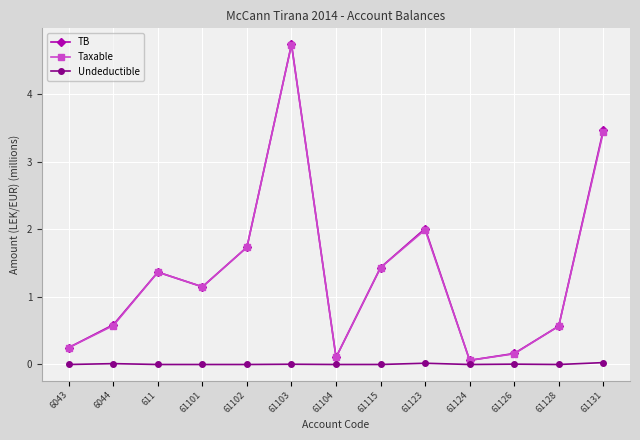

What is the total value across all series at 61128?

1.1